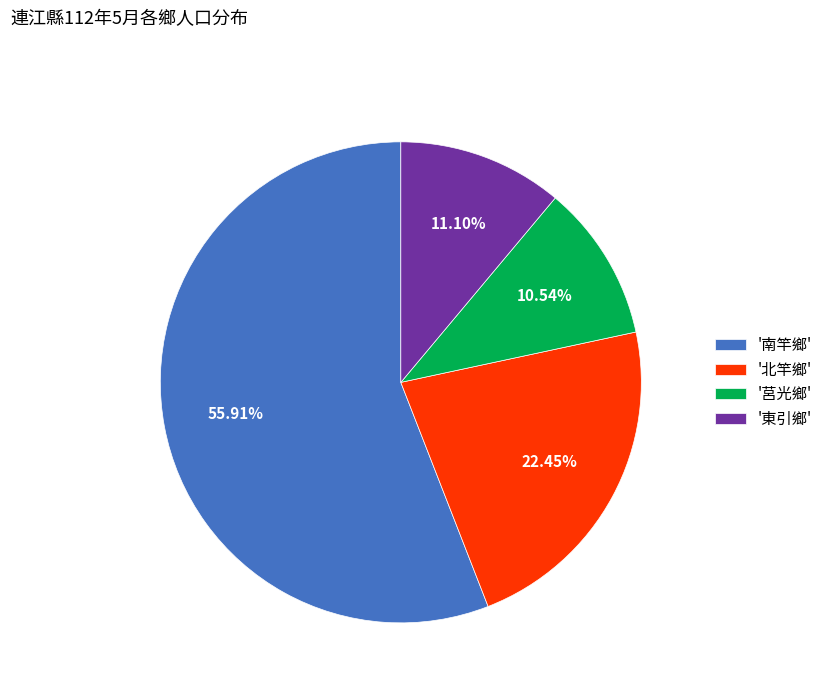

Is the sum of '南竿鄉' and '莒光鄉' greater than half?

Yes